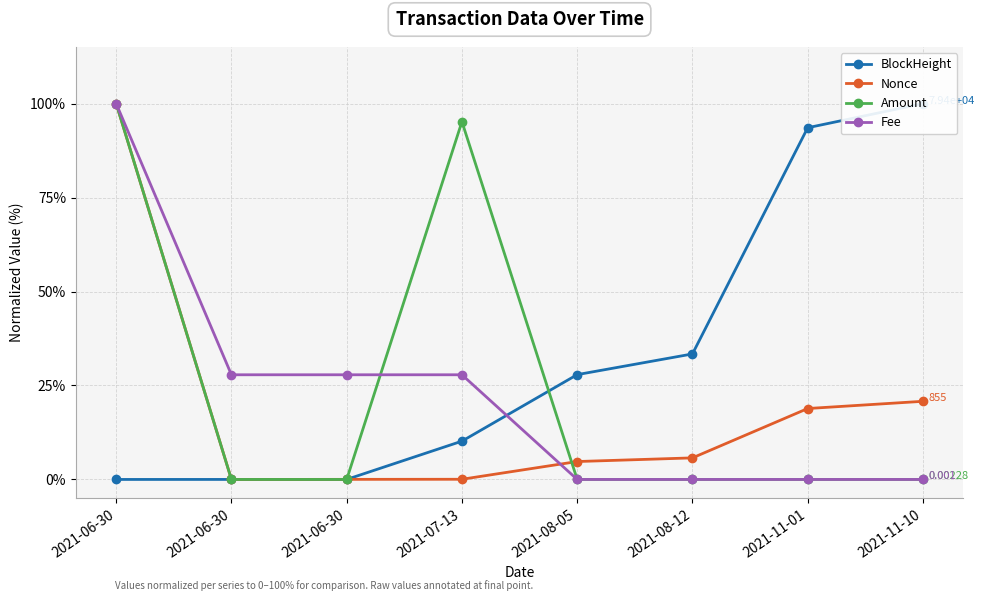

What is the total value across all series at 2021-08-05?

32.7